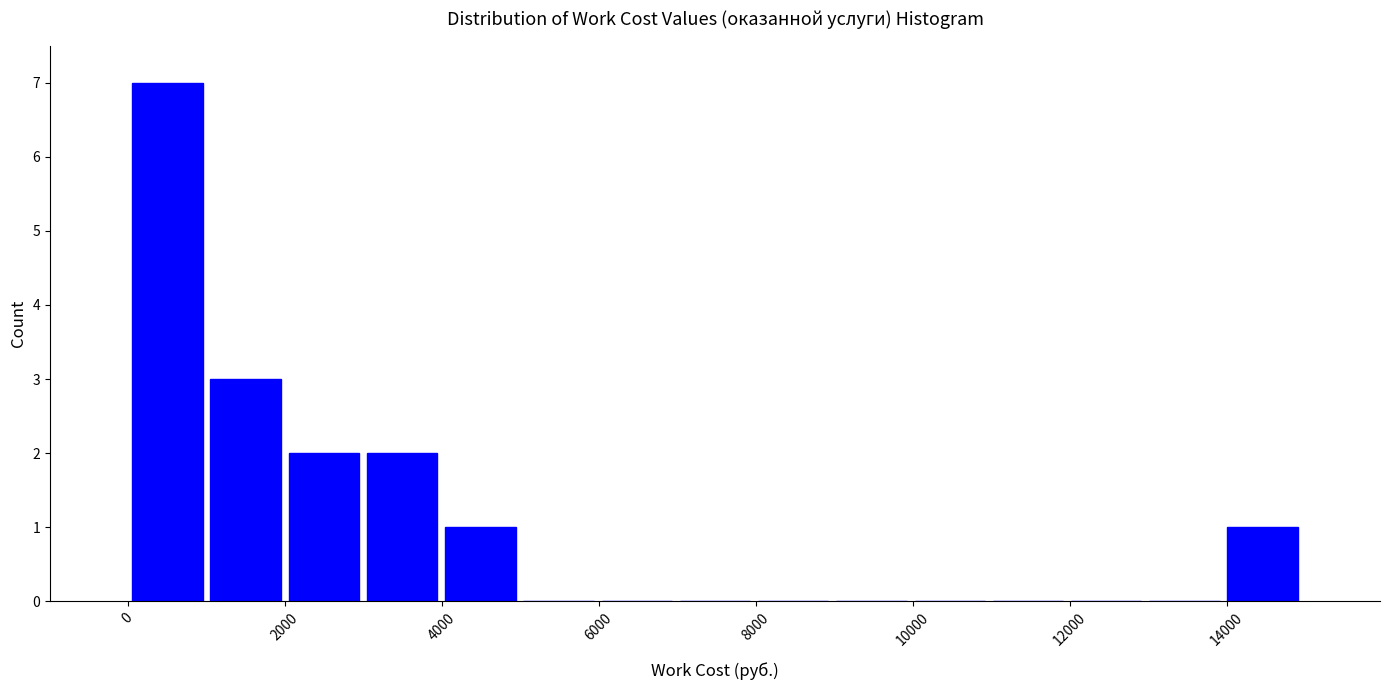

Which range on the x-axis has the tallest bar?

0 to 1000